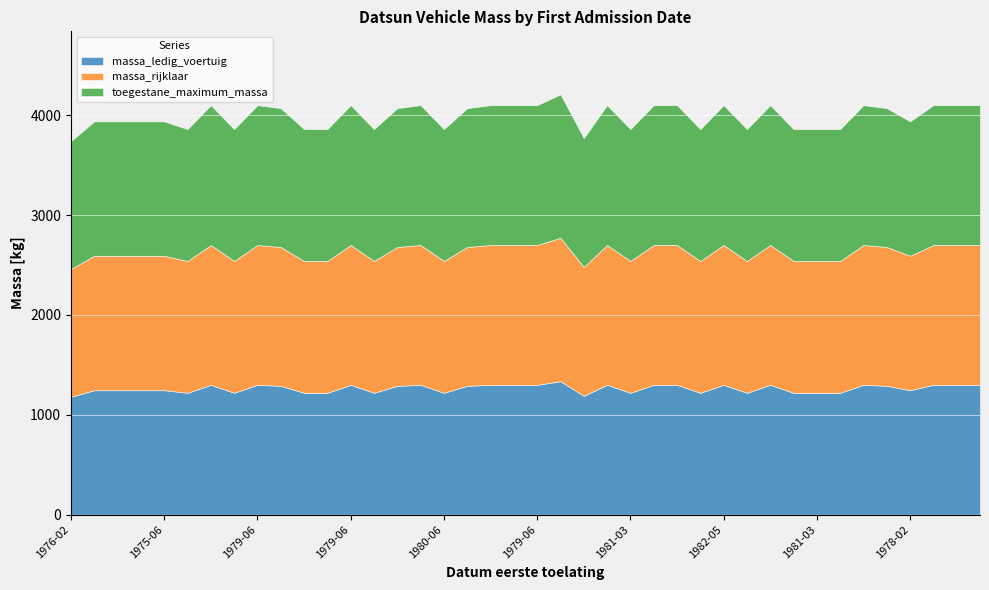

What is the total value across all series at 19760630?

3938